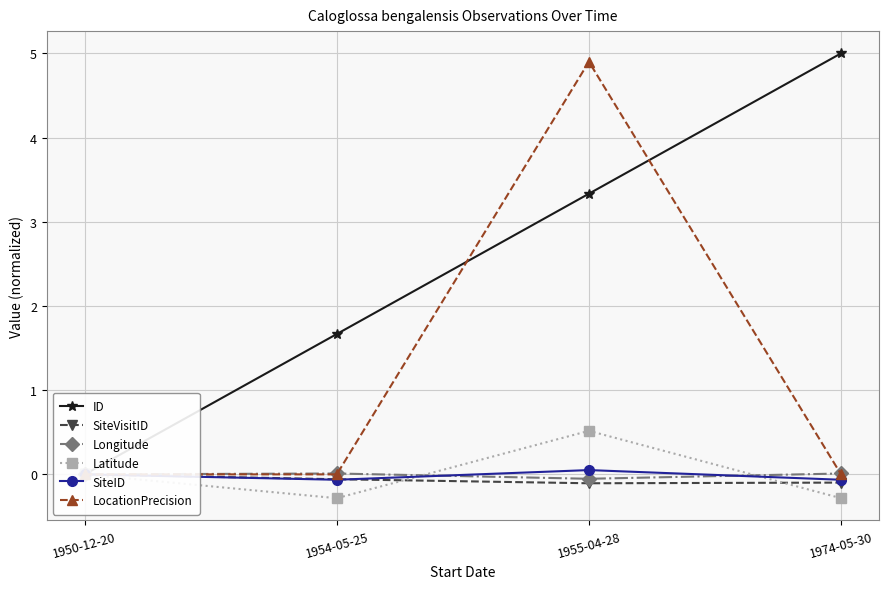

At which label does Latitude first exceed 0?

1955-04-28